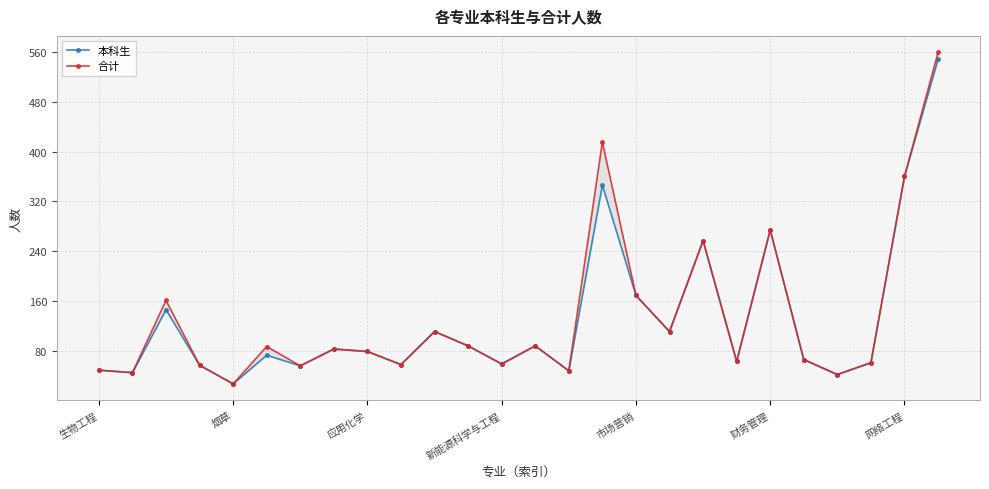

Where is the first local minimum for 合计?

烟草